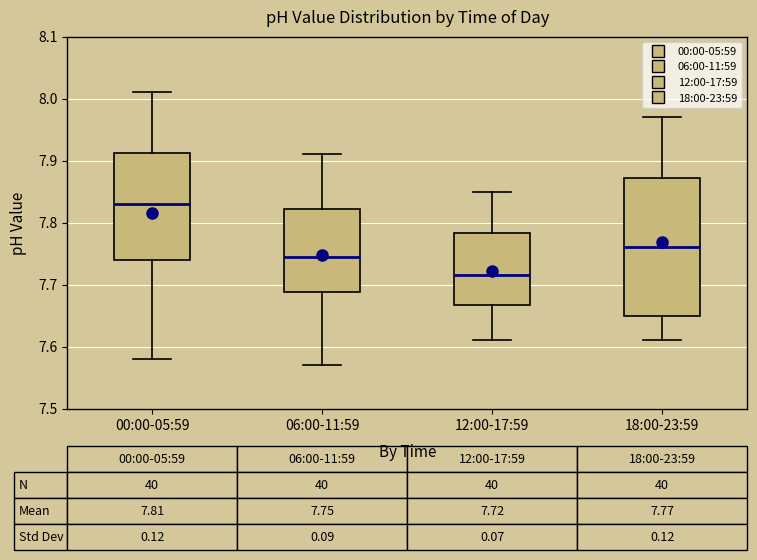

Which box's median line is the highest?

00:00-05:59